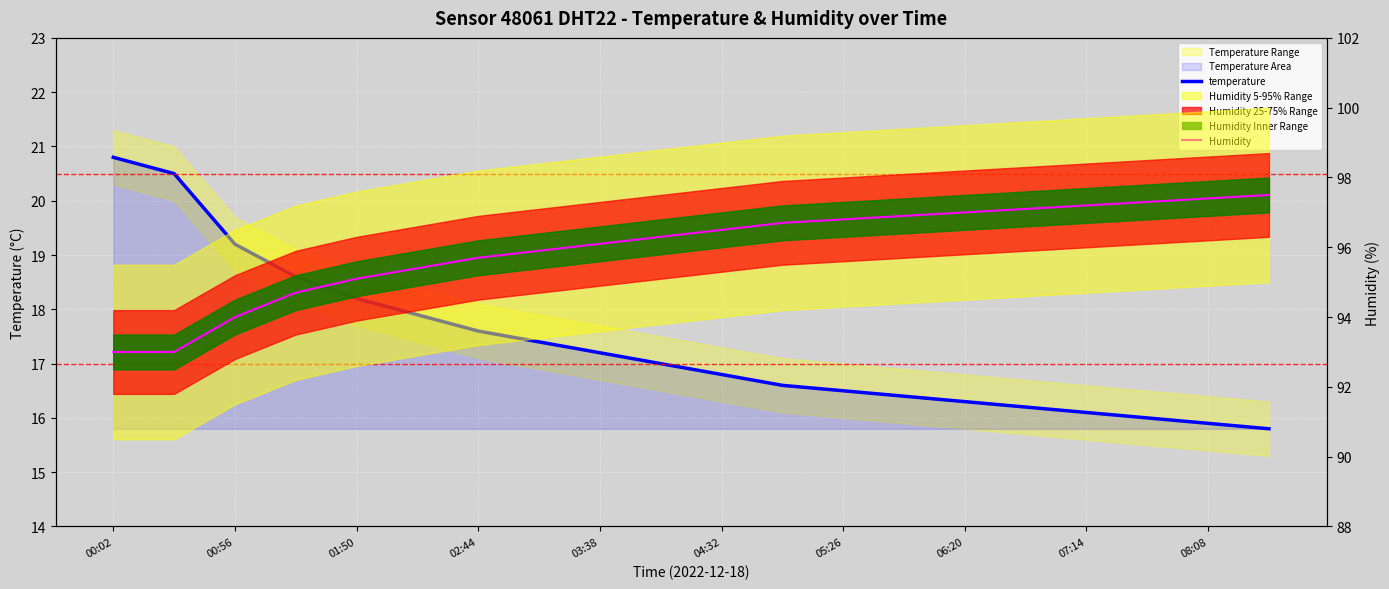

What is the difference between the temperature values at 05:26 and 00:56?

2.7